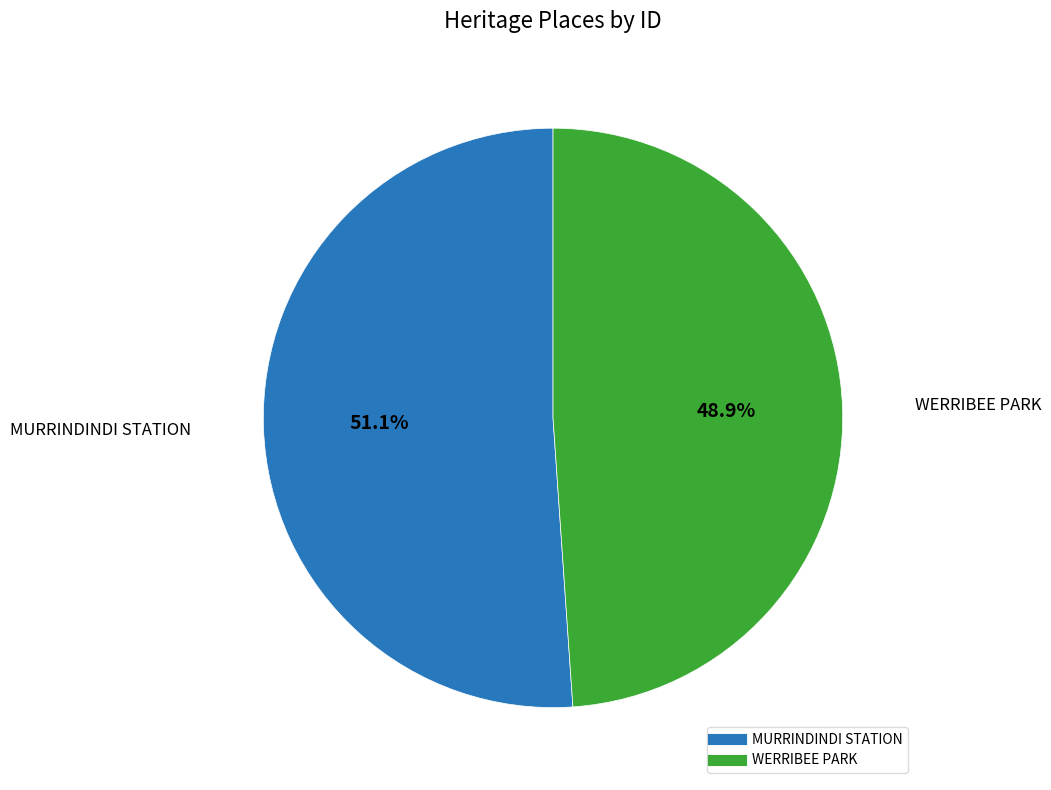

Which has a higher value, WERRIBEE PARK or MURRINDINDI STATION?

MURRINDINDI STATION